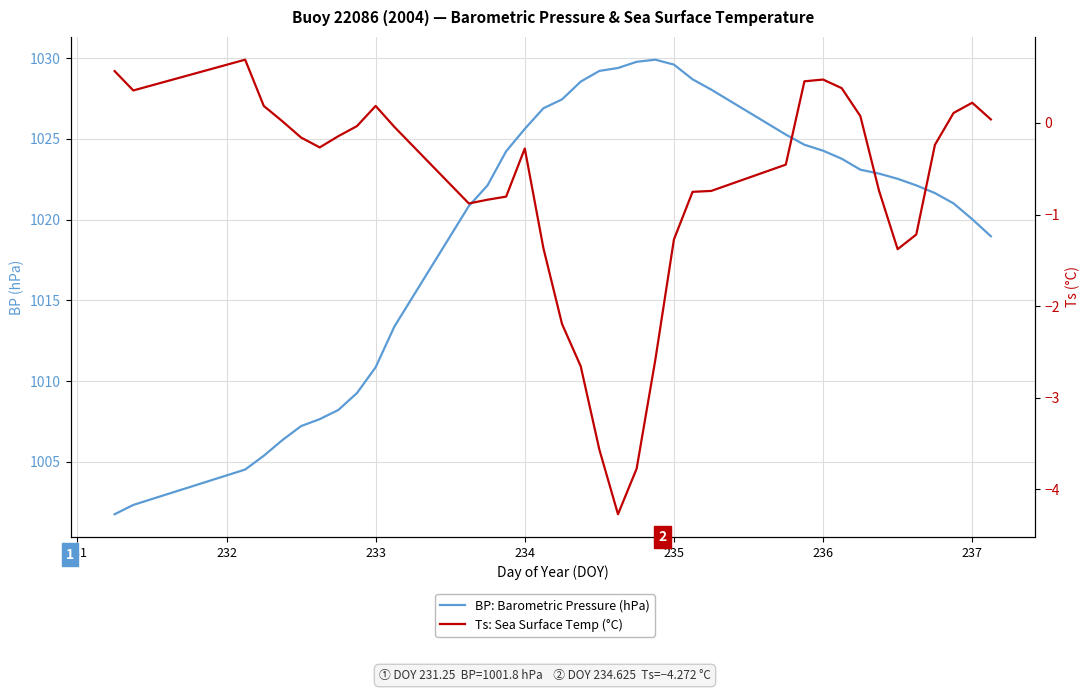

What is the label of the 15th point from the left?

234